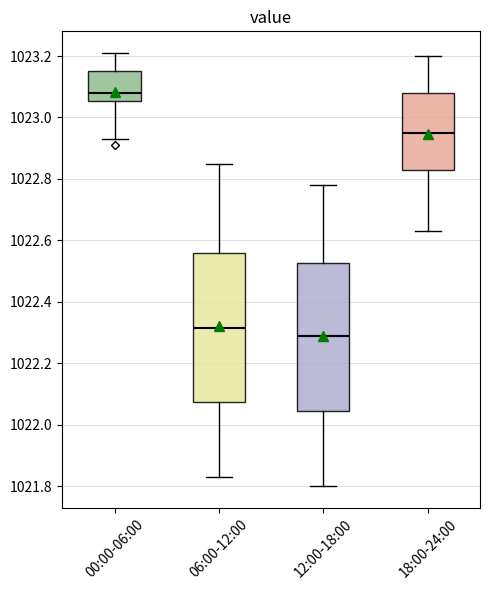

Reading left to right, read every box against the y-axis: the position of its median line, the range the box covers, and the ends of its whiskers. The values are not printed on the chart, so give them approximately, as read against the axis.

00:00-06:00: median 1023.08, box 1023.06 to 1023.16, whiskers 1022.94 to 1023.22
06:00-12:00: median 1022.32, box 1022.08 to 1022.56, whiskers 1021.84 to 1022.86
12:00-18:00: median 1022.30, box 1022.04 to 1022.52, whiskers 1021.80 to 1022.78
18:00-24:00: median 1022.96, box 1022.84 to 1023.08, whiskers 1022.64 to 1023.20